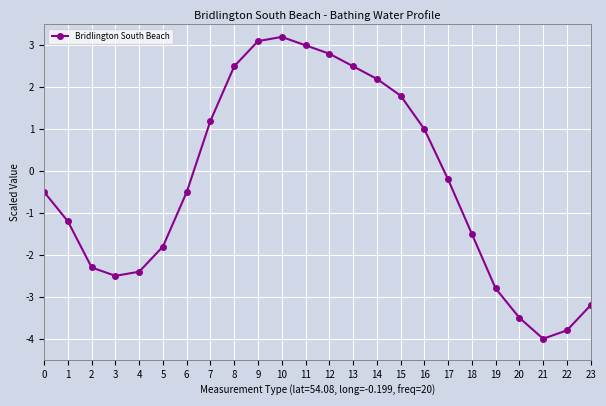

Where does the data first go above 0?

7